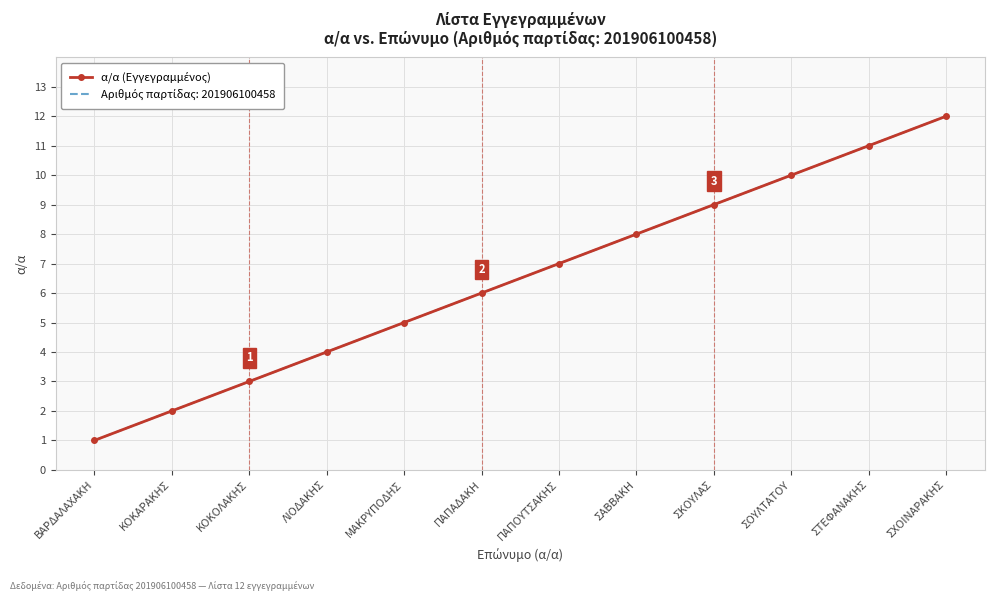

What is the smallest value displayed?

1